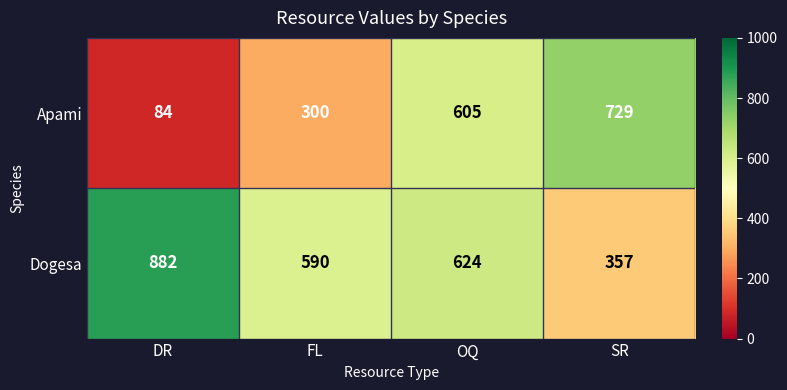

How many series are shown in this chart?

2